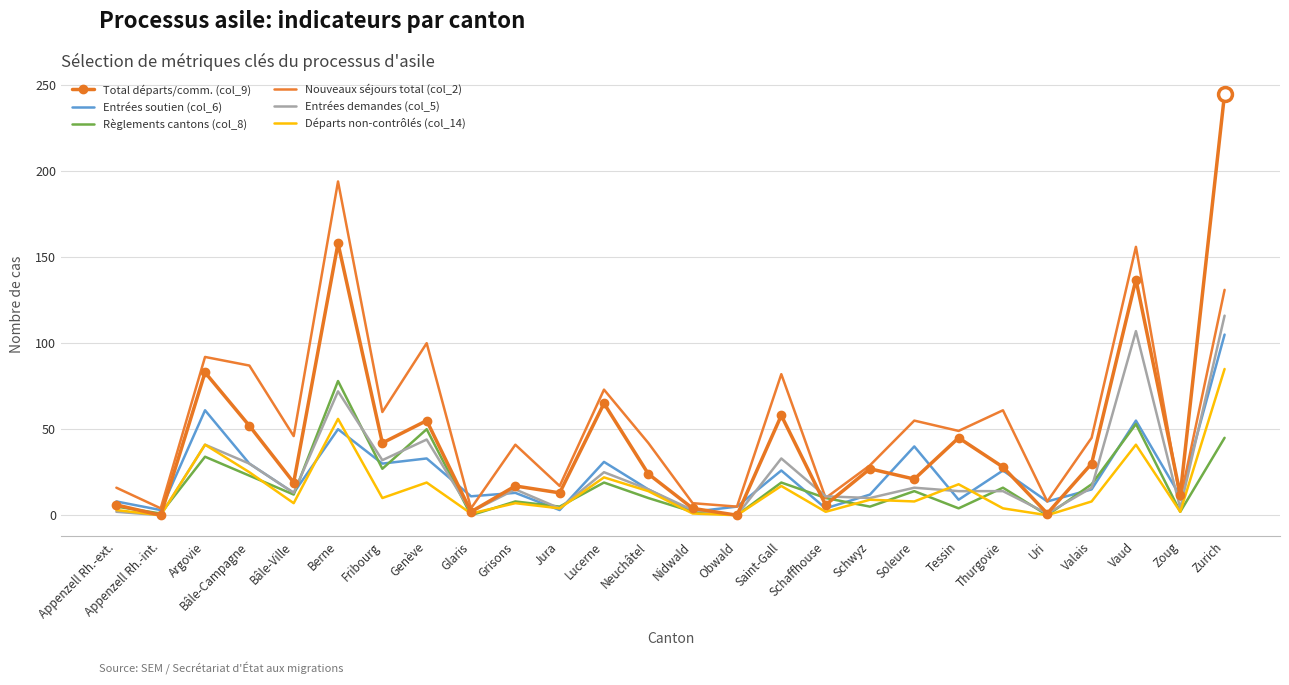

What position from the right is Zurich?

1